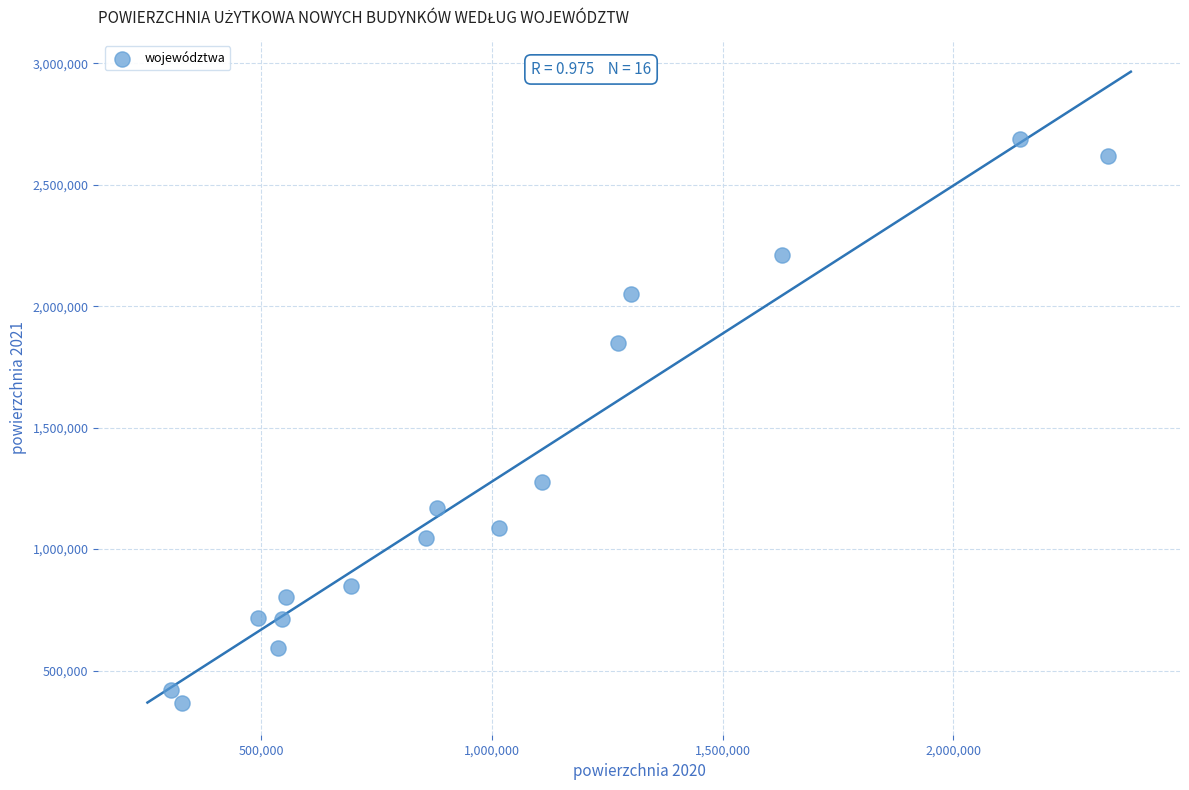

What Y value in the scatter plot is closest to 1526529?

1275594